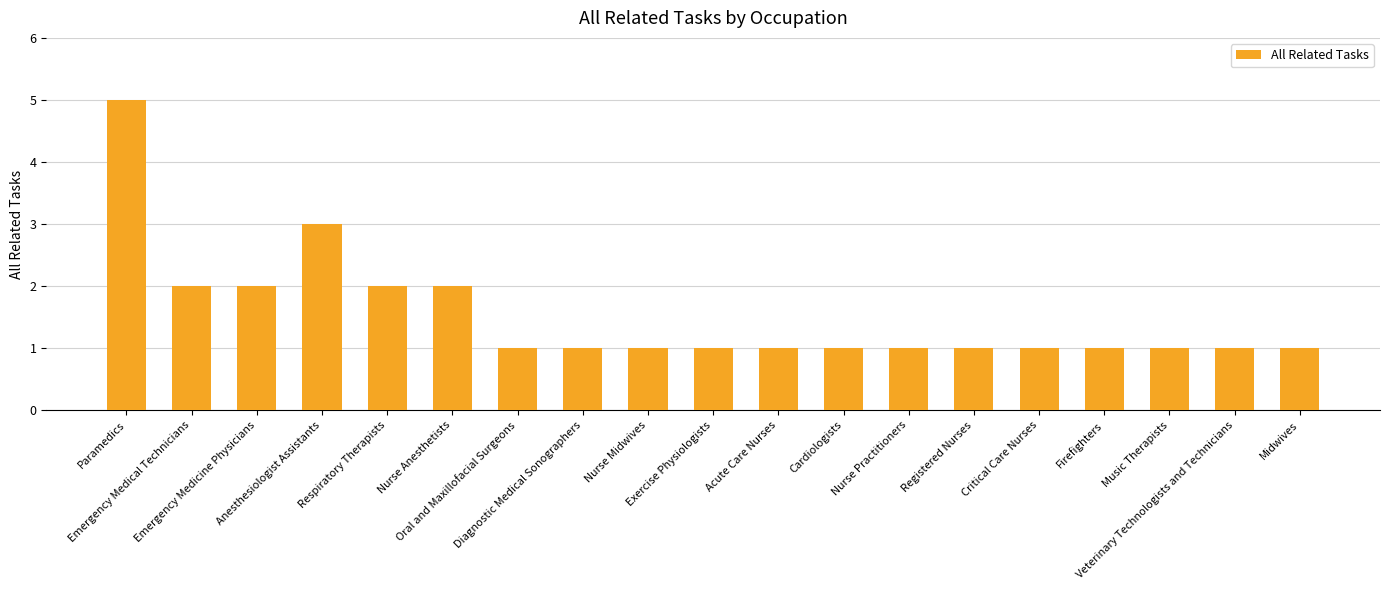

What is the greatest value displayed?

5